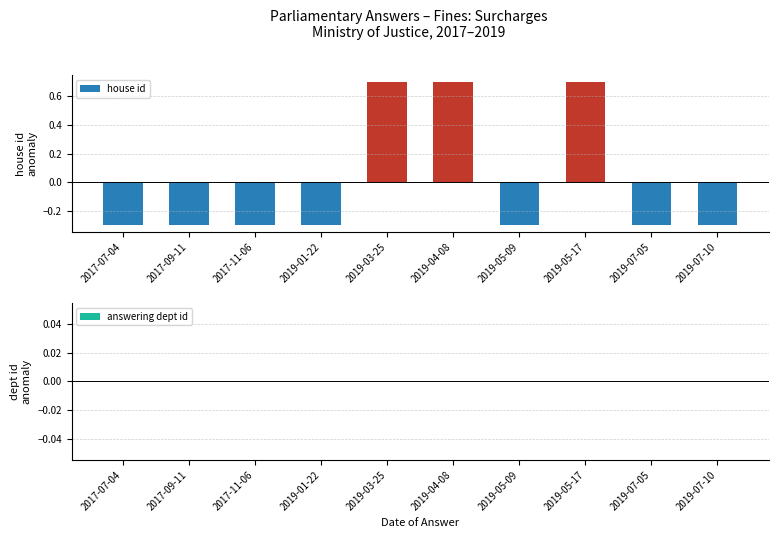

True or false: the data shows -0.4 at 2017-11-06.

False